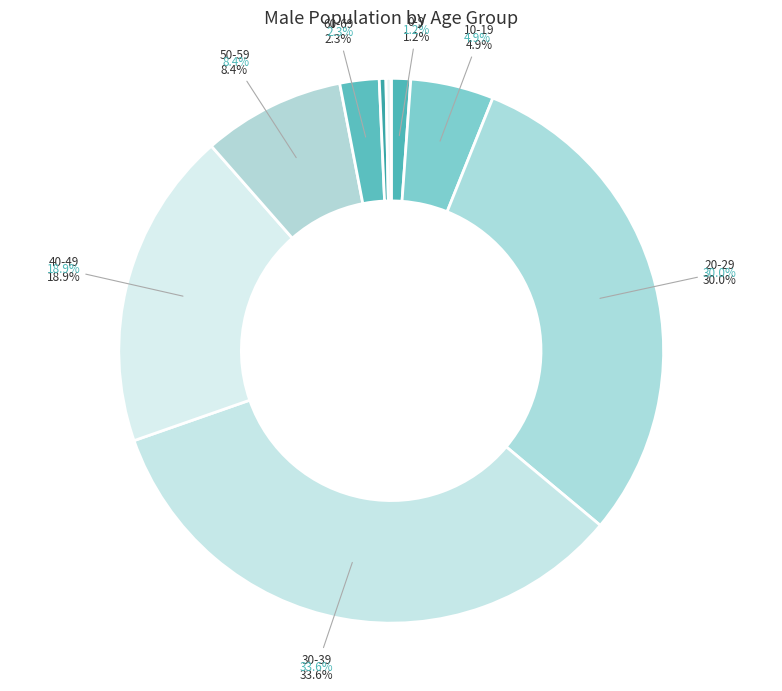

True or false: 50-59 accounts for 3% of the total.

False